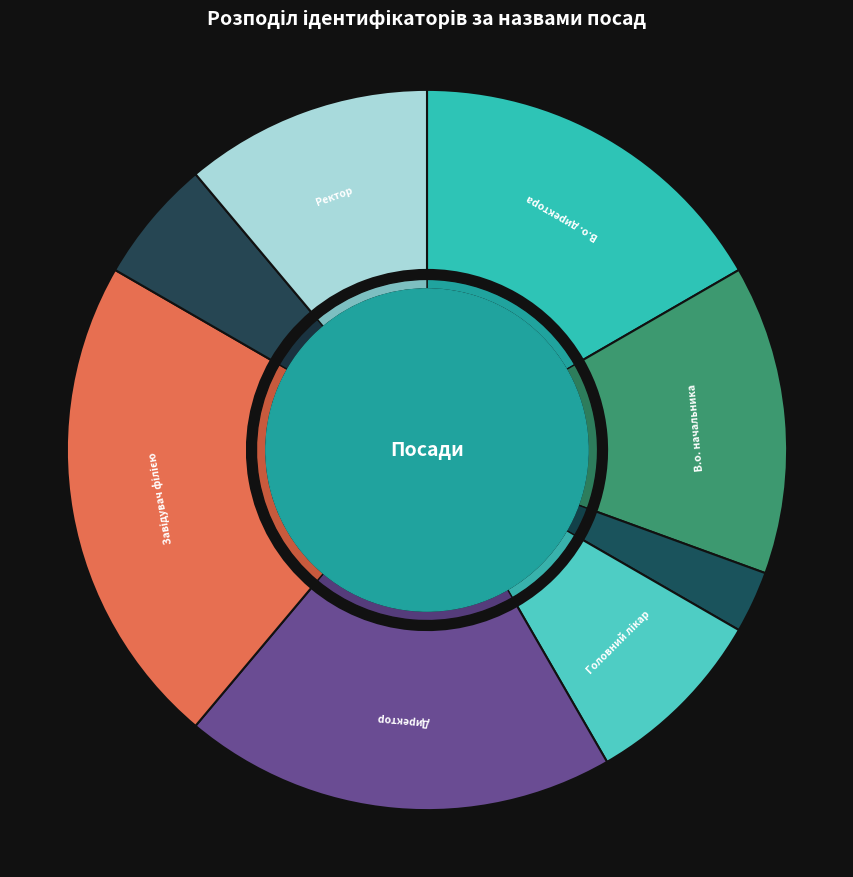

What percentage is the Завідувач філією slice, to the nearest percent?

22%